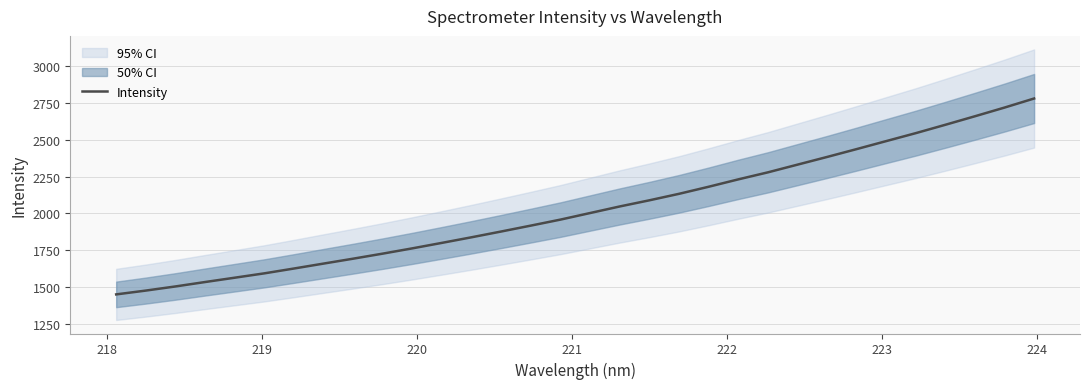

True or false: there are more than 2 points higher than both neighbors.

False